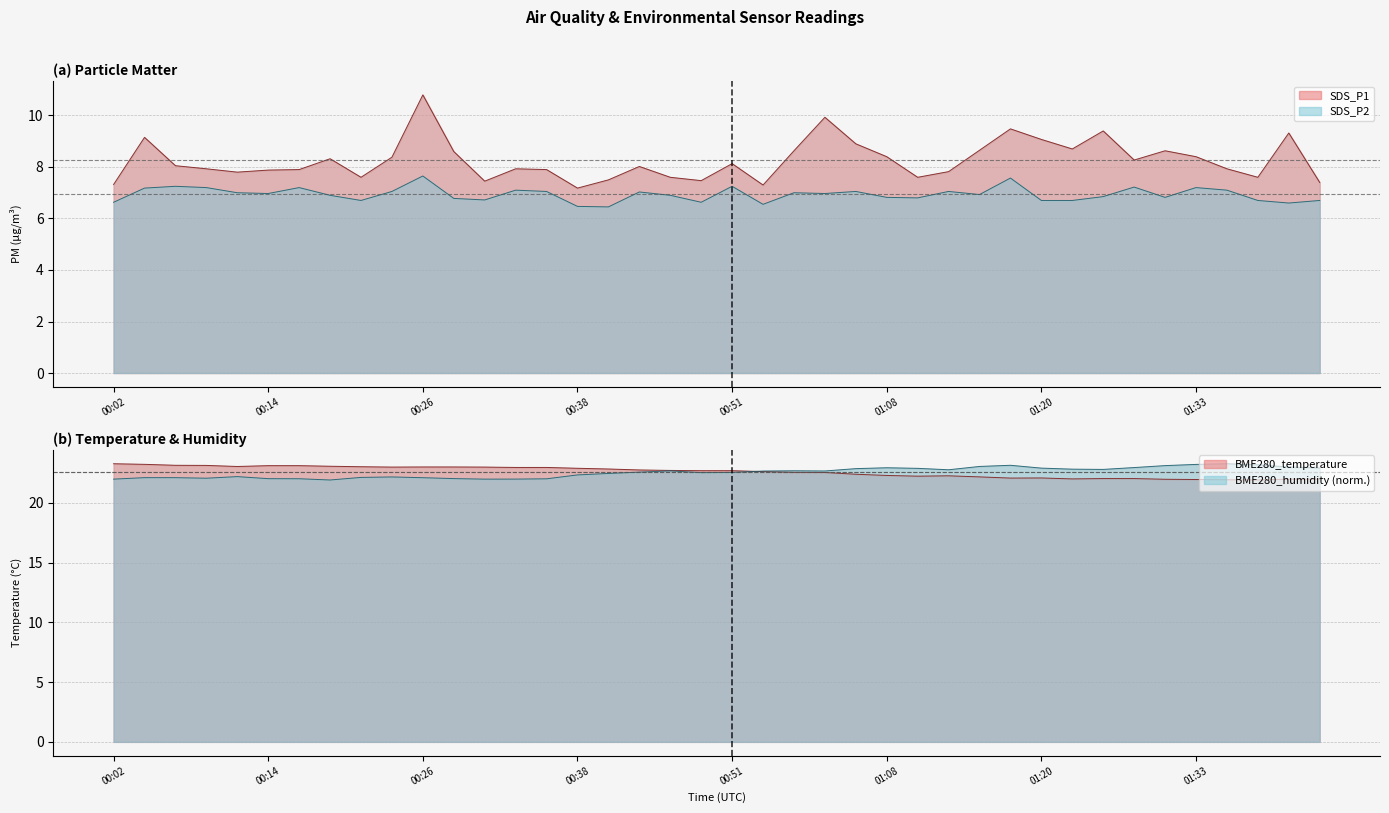

What is the minimum value for BME280_temperature?

21.9